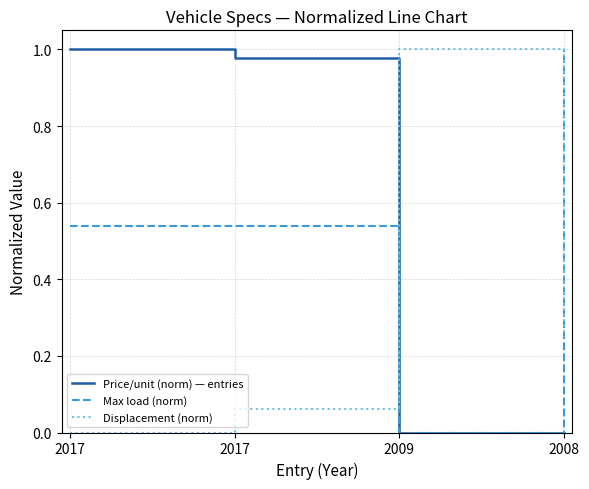

What is the total value across all series at 2008?

1.2